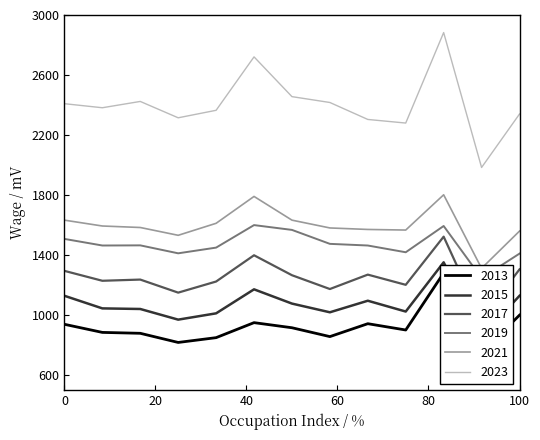

What is the difference between the second highest and second lowest values in the 2019 series?

184